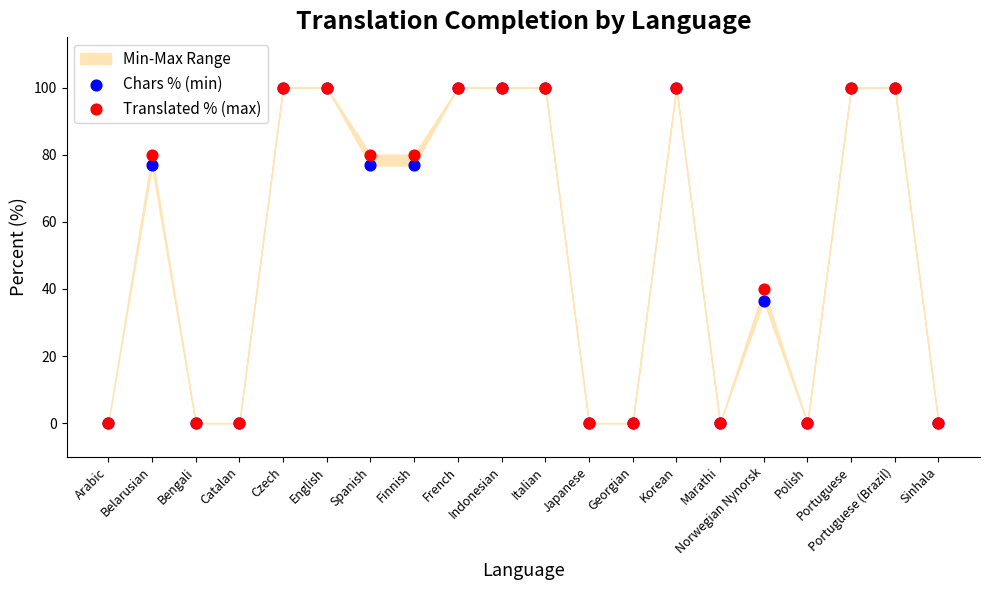

In the Chars % (min) series, what Y value is closest to 50?

36.4